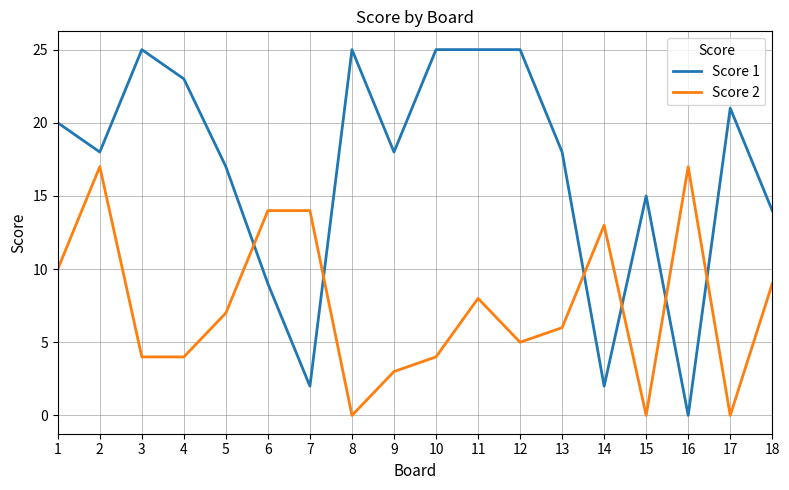

How many lines are shown in the chart?

2